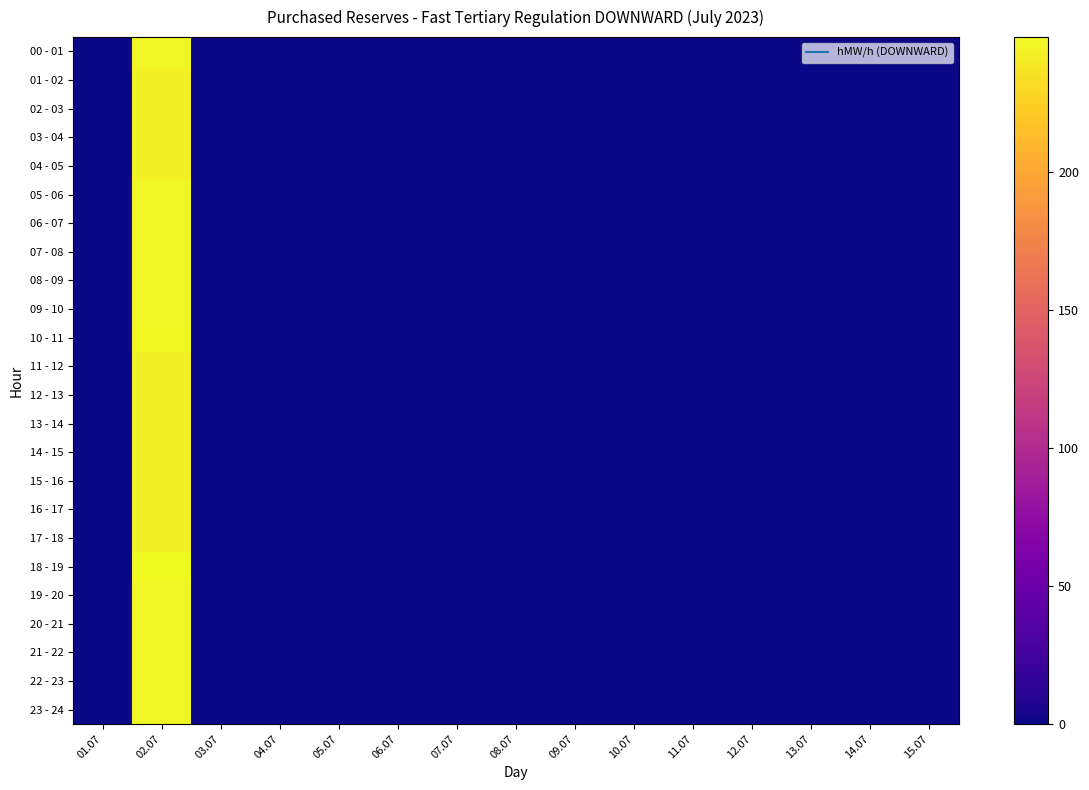

At which category is the sum across all series the highest?

02.07